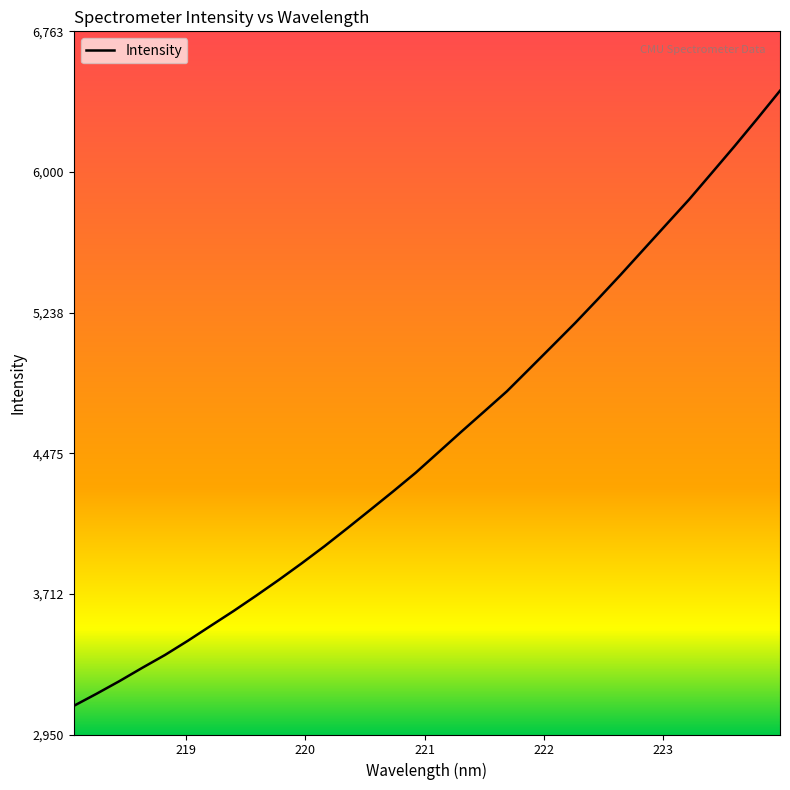

What is the difference between the maximum and minimum values?

3336.0